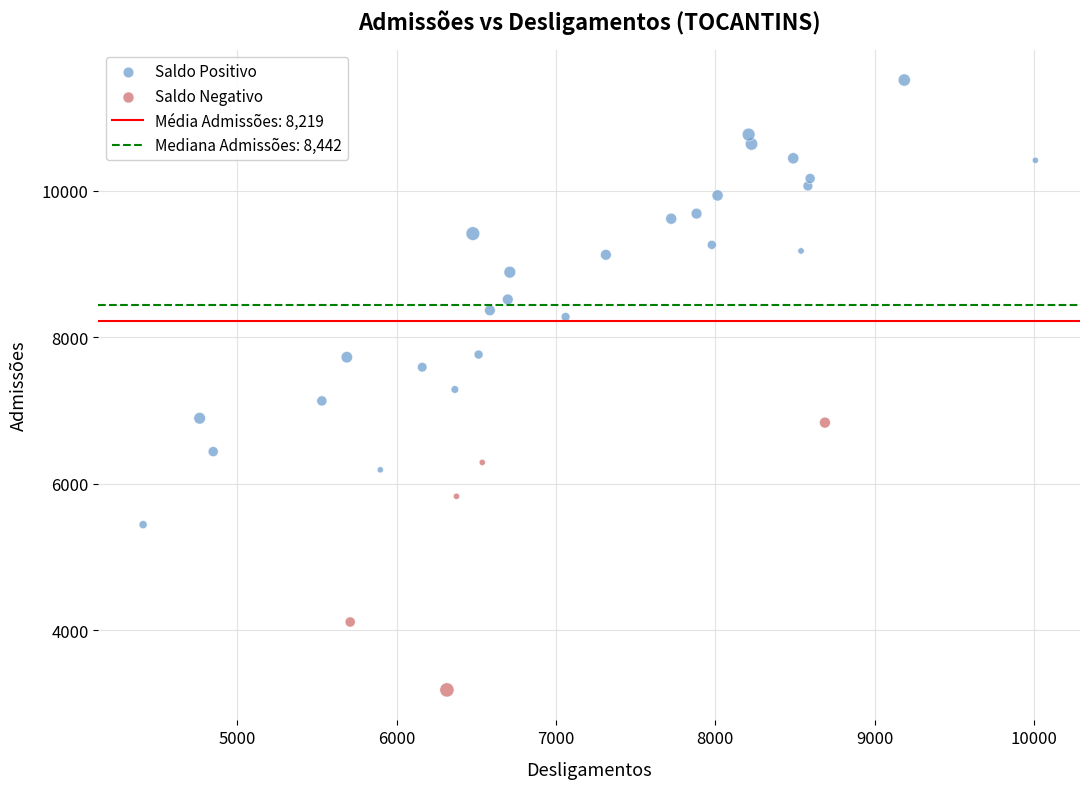

Which series contains the highest Y value?

Saldo Positivo